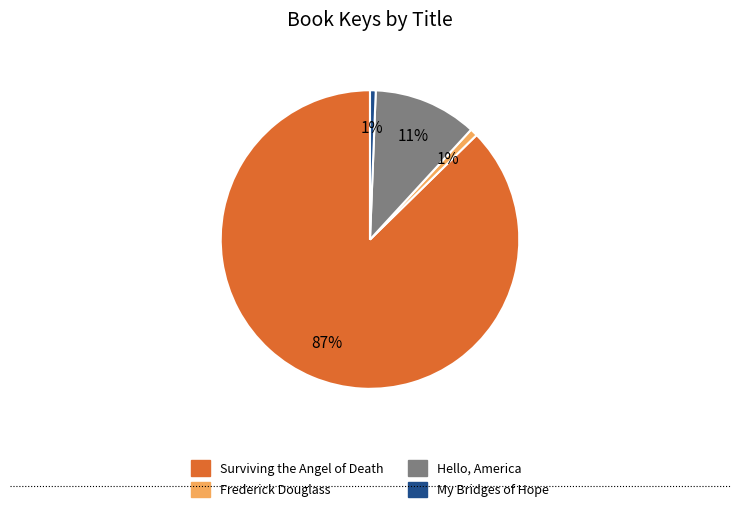

How many slices are in this pie chart?

4